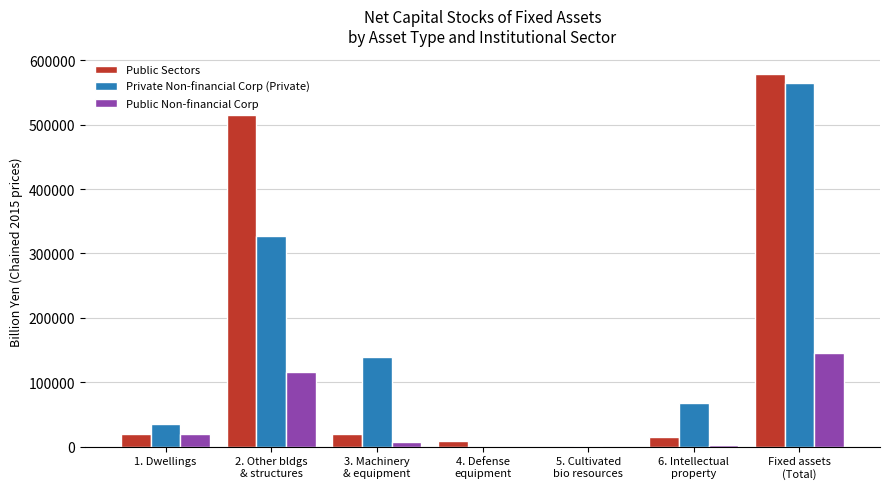

What is the greatest value displayed?

578621.9